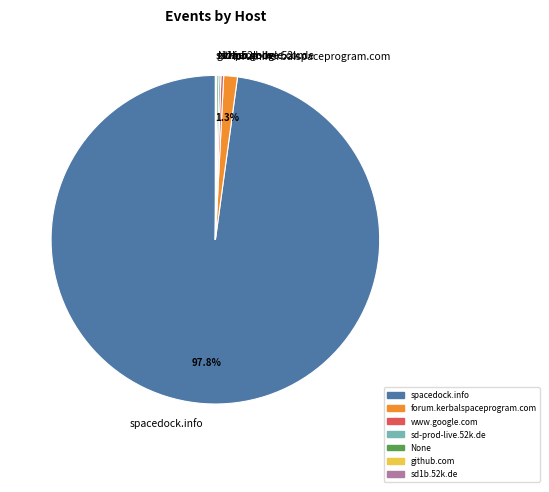

Which category has the biggest portion of the pie?

spacedock.info